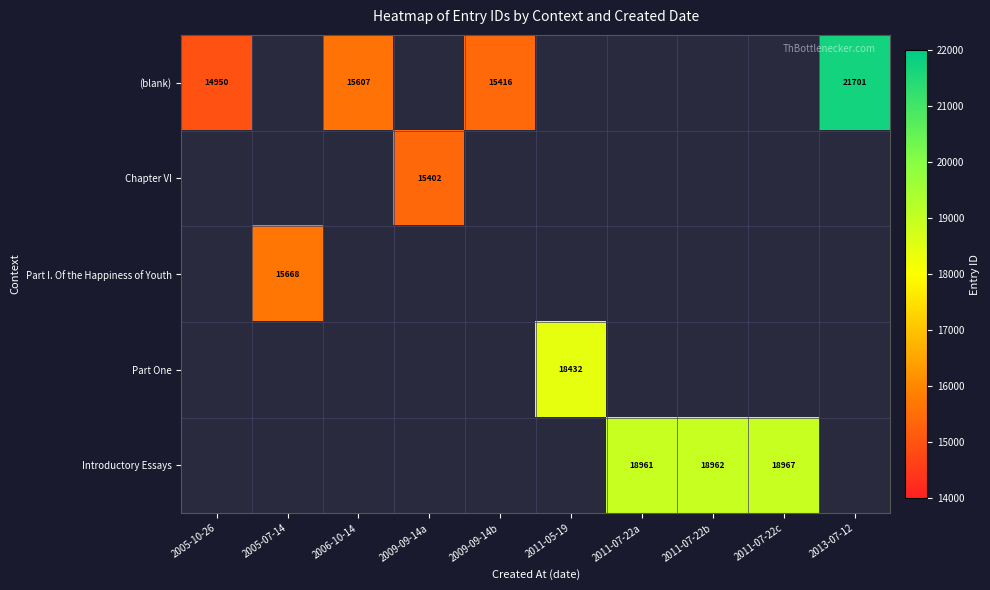

The value of Introductory Essays at 2011-07-22a is 28915. True or false?

False